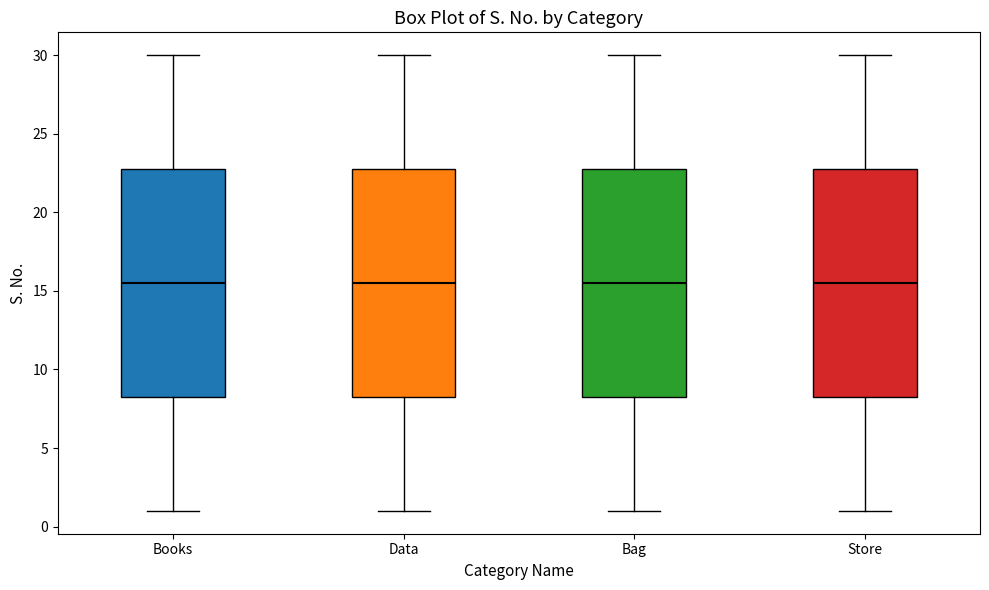

Where is the upper edge of the box for Bag on the y-axis? The values are not printed on the chart, so give them approximately, as read against the axis.

23.0